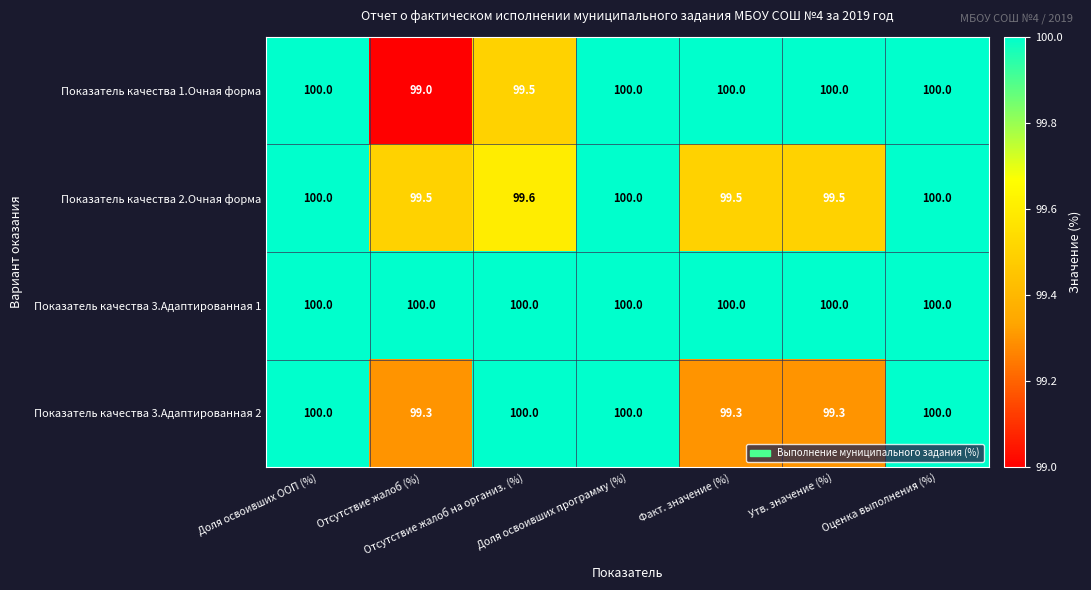

Count the Показатель качества 3.Адаптированная 2 values in the range 99 to 100.

7